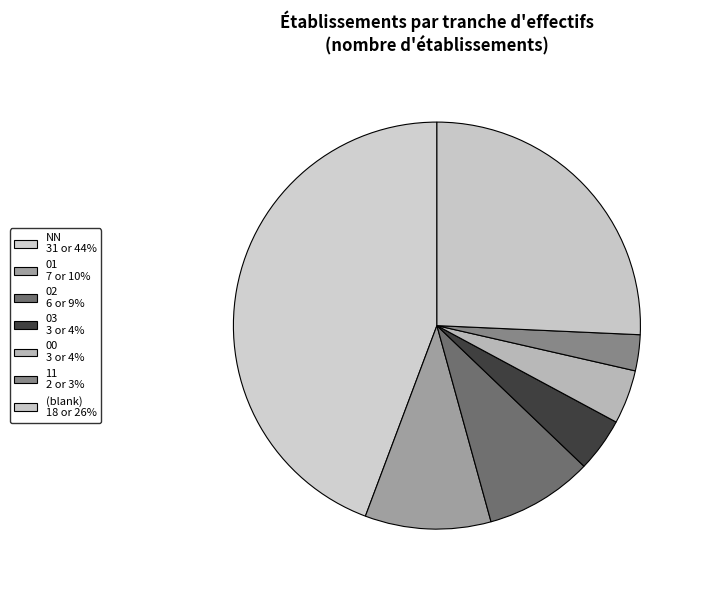

Count the number of slices in the pie.

7